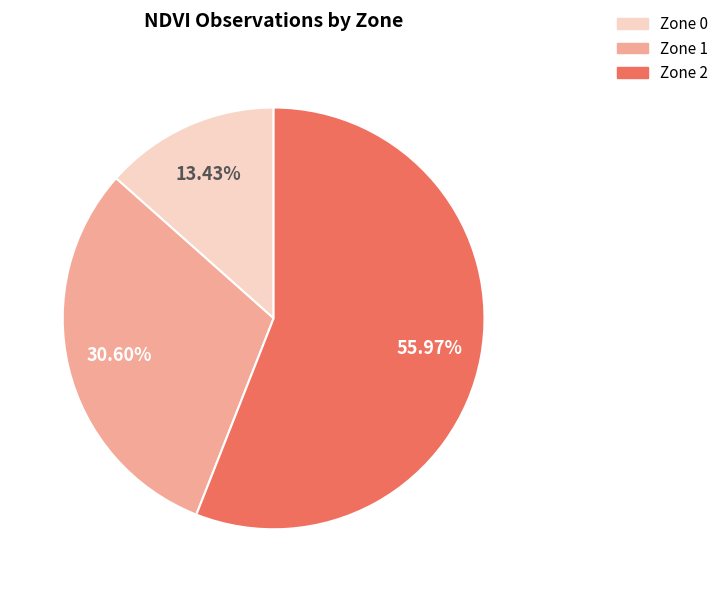

What is the ratio of the value at Zone 2 to the value at Zone 0?

4.2